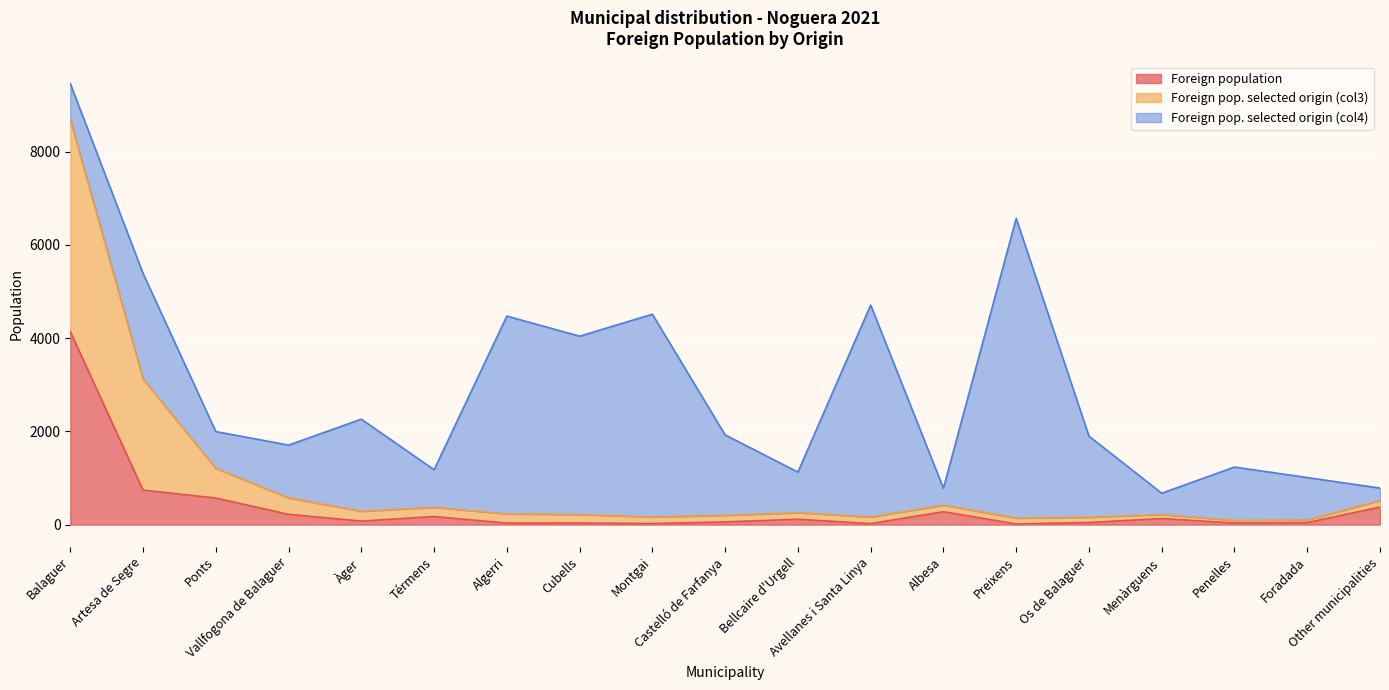

What is the highest value of the Foreign population series?

4138